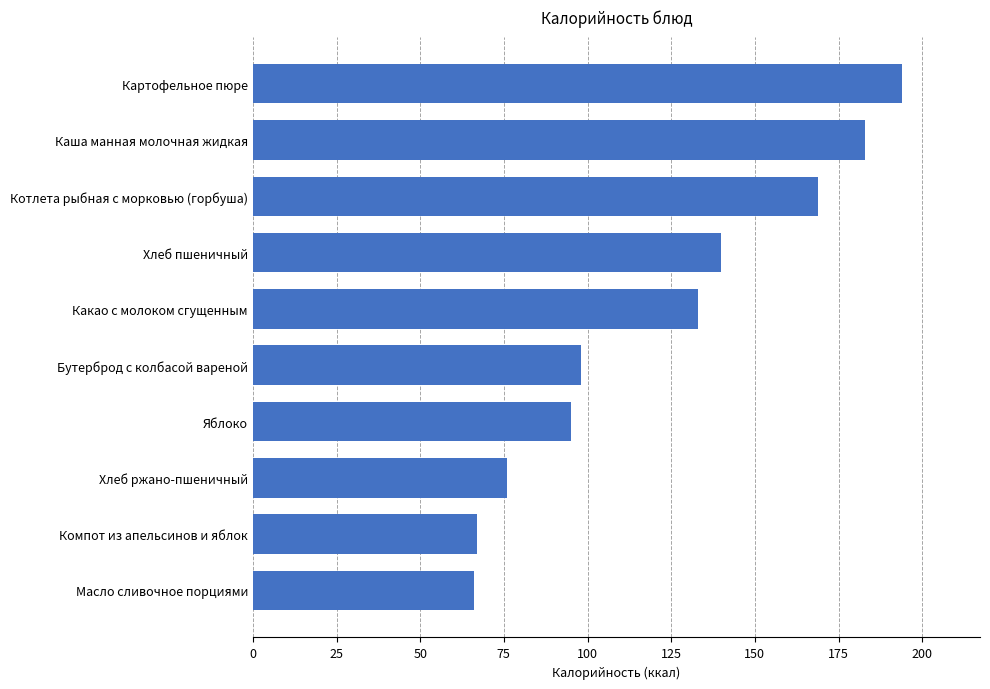

What is the greatest value displayed?

194